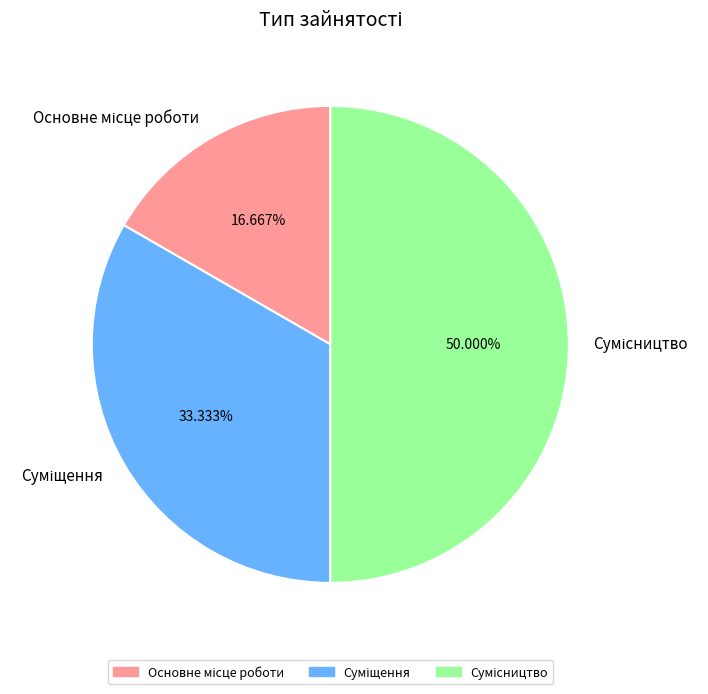

How many segments does this pie chart have?

3